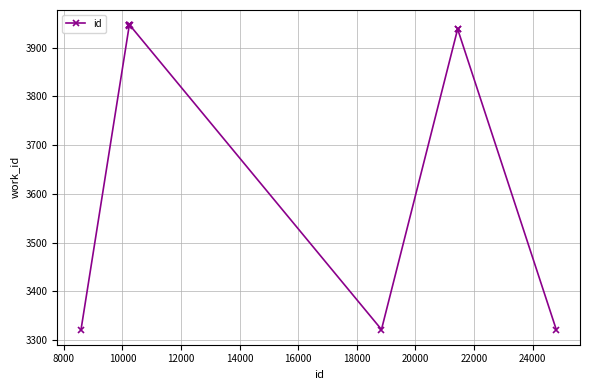

What is the greatest value displayed?

3946